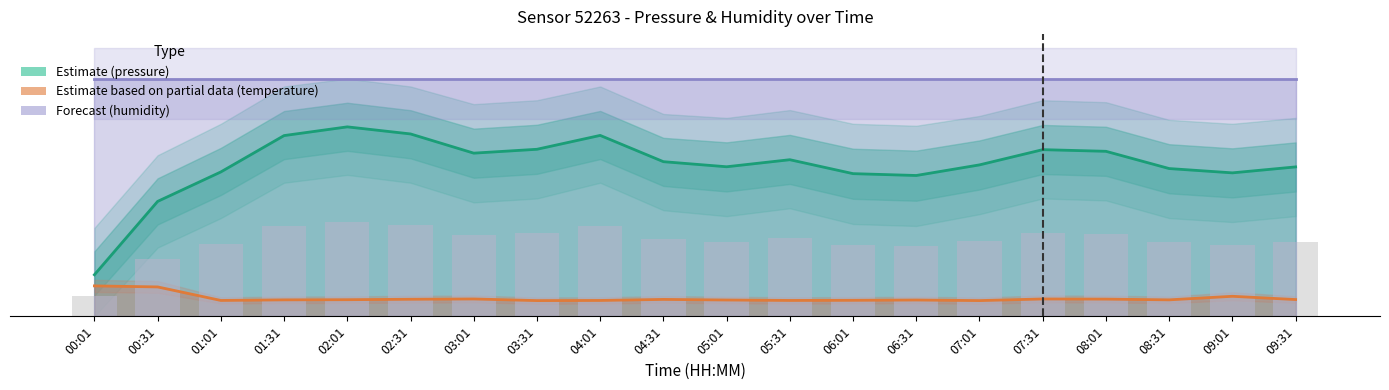

Reading right to left, transcribe all the data shown in this chart.

Estimate (pressure): 09:31=502.9	09:01=482.8	08:31=497.3	08:01=555.4	07:31=560.9	07:01=509.7	06:31=474.0	06:01=480.2	05:31=527.1	05:01=503.3	04:31=520.5	04:01=608.9	03:31=562.2	03:01=549.2	02:31=613.8	02:01=637.6	01:31=608.3	01:01=486.0	00:31=386.8	00:01=139.9
Estimate based on partial data (temperature): 09:31=56.5	09:01=67.5	08:31=55.5	08:01=58.0	07:31=58.5	07:01=53.0	06:31=55.0	06:01=54.0	05:31=53.5	05:01=55.0	04:31=57.0	04:01=53.5	03:31=53.0	03:01=58.5	02:31=57.5	02:01=56.0	01:31=55.5	01:01=53.5	00:31=99.0	00:01=102.5
Forecast (humidity): 09:31=800.0	09:01=800.0	08:31=800.0	08:01=800.0	07:31=800.0	07:01=800.0	06:31=800.0	06:01=800.0	05:31=800.0	05:01=800.0	04:31=800.0	04:01=800.0	03:31=800.0	03:01=800.0	02:31=800.0	02:01=800.0	01:31=800.0	01:01=800.0	00:31=800.0	00:01=800.0